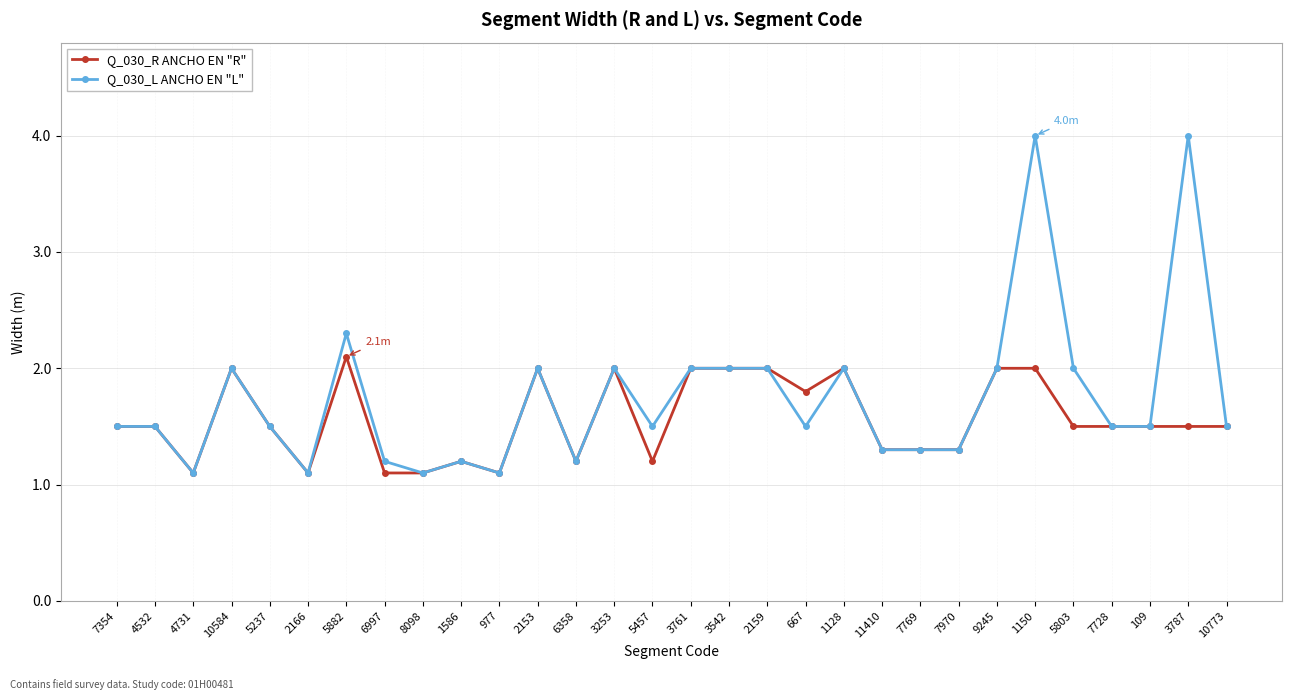

What is the label of the 8th point from the left?

6997